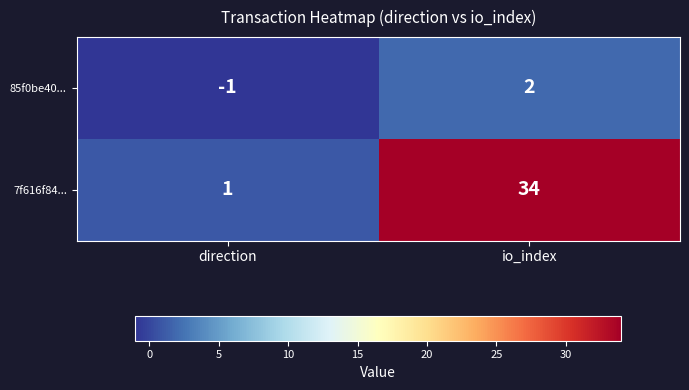

The value of 85f0be40... at direction is -2. True or false?

False